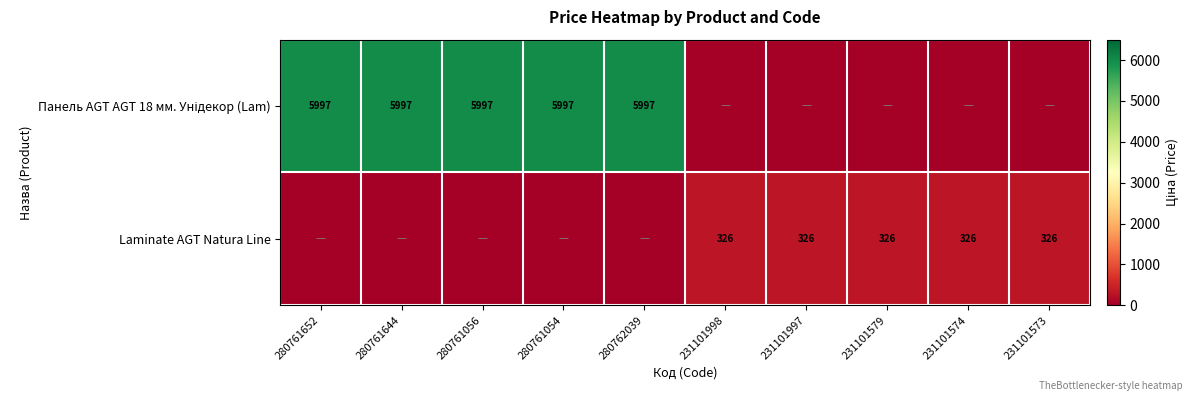

At which category is the sum across all series the highest?

280761652